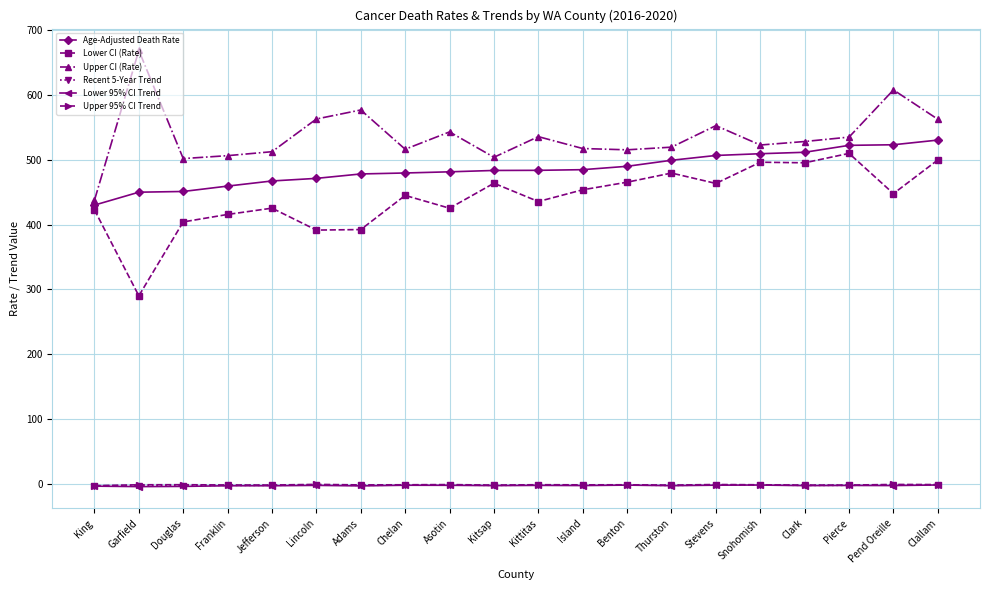

What position from the left is Pend Oreille?

19